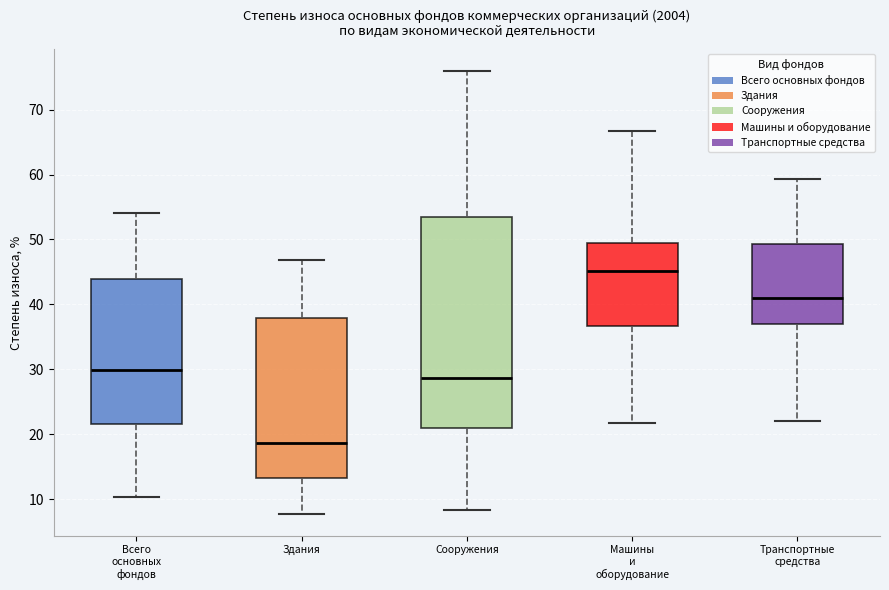

Reading left to right, read every box against the y-axis: the position of its median line, the range the box covers, and the ends of its whiskers. The values are not printed on the chart, so give them approximately, as read against the axis.

Всего основных фондов: median 30, box 22 to 44, whiskers 10 to 54
Здания: median 19, box 13 to 38, whiskers 8 to 47
Сооружения: median 29, box 21 to 54, whiskers 8 to 76
Машины и оборудование: median 45, box 37 to 50, whiskers 22 to 67
Транспортные средства: median 41, box 37 to 49, whiskers 22 to 59